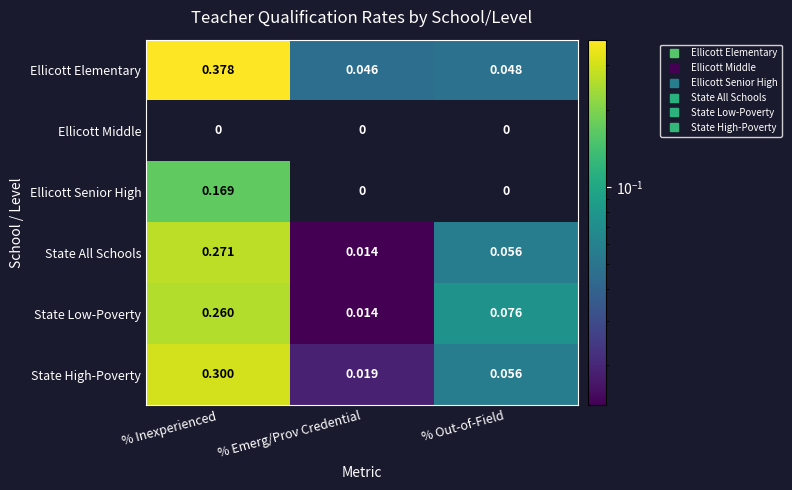

Between % Emerg/Prov Credential and % Out-of-Field, which series saw the biggest shift?

State Low-Poverty